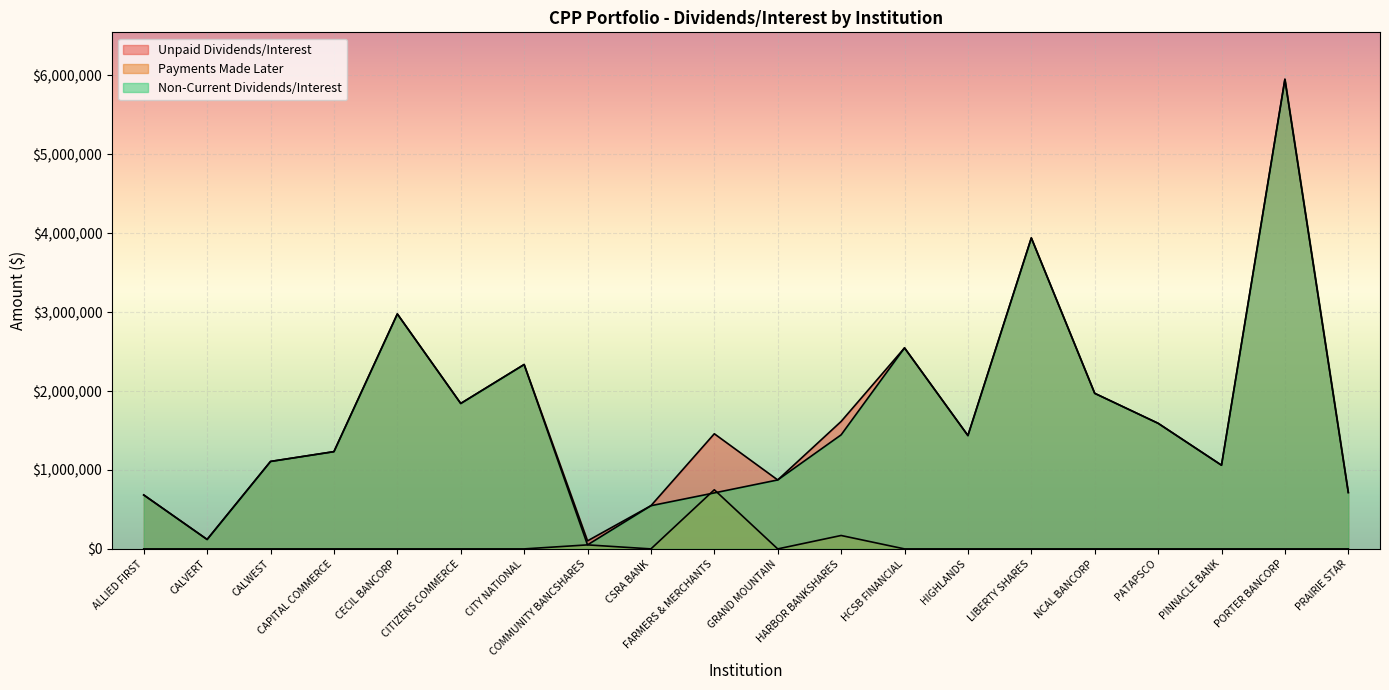

True or false: Unpaid Dividends/Interest and Non-Current Dividends/Interest cross at least once.

False